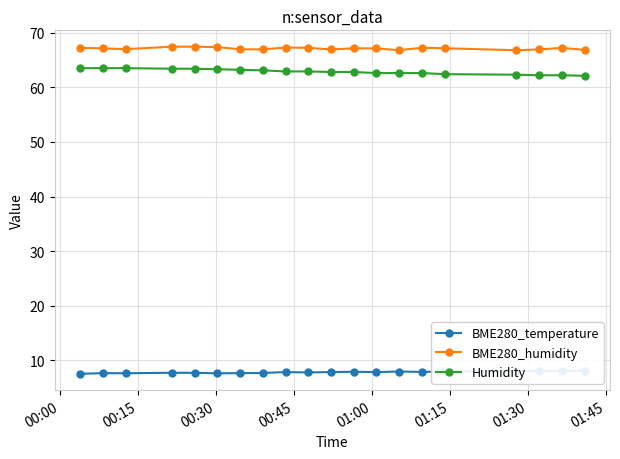

How many categories are shown in the chart?

20